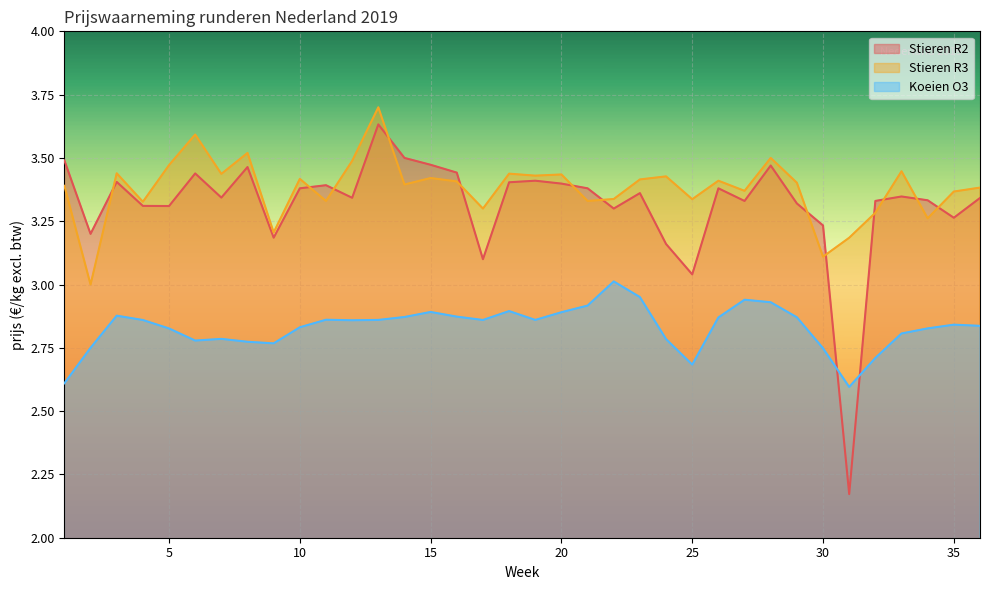

Where is Koeien O3 nearest to the value 2?

31